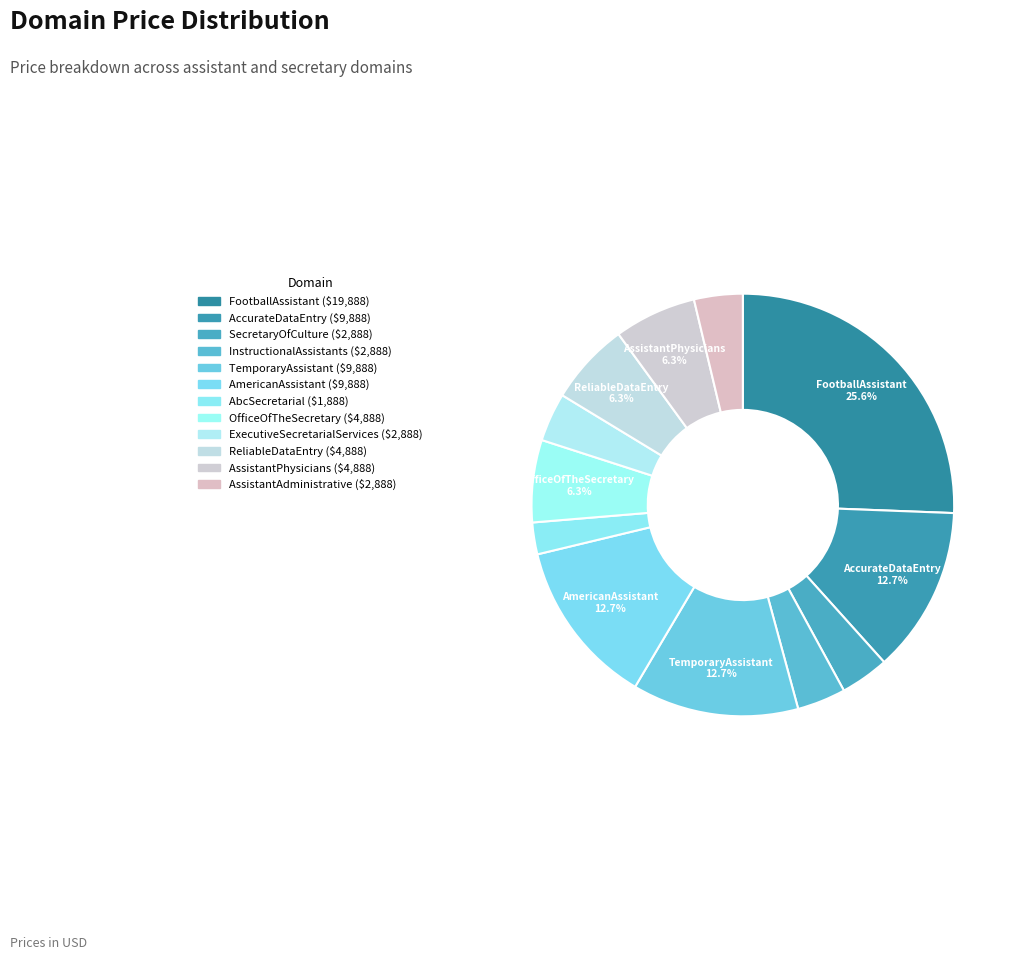

How many slices are in this pie chart?

12